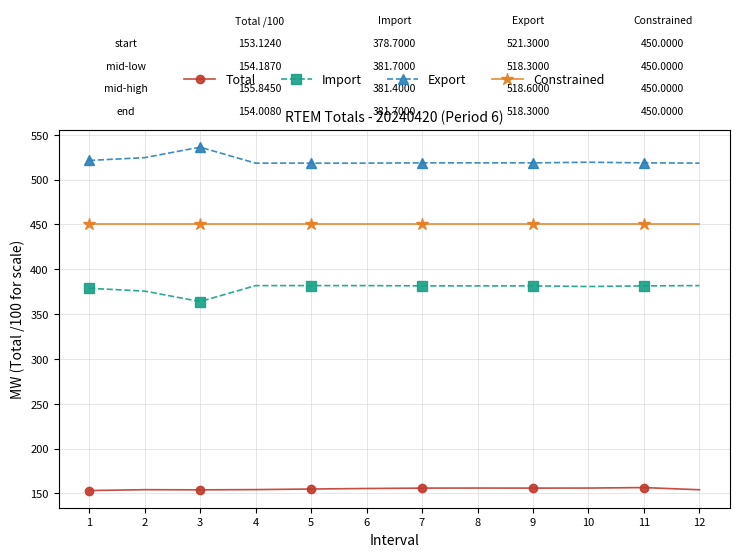

What is the approximate value of Import at 10?

380.7